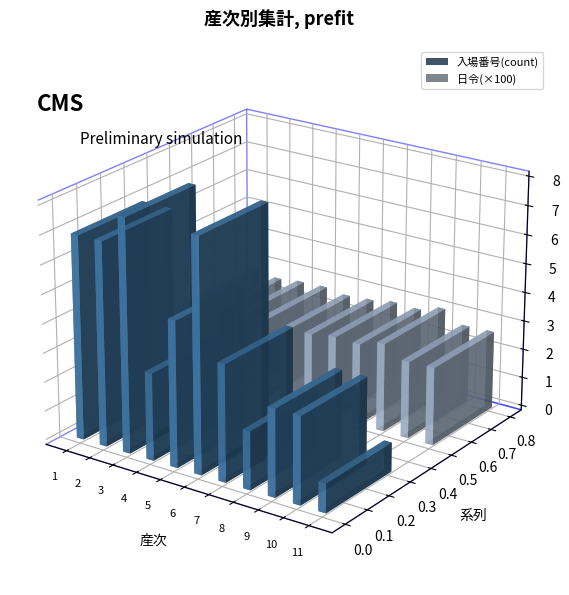

What is the value of the 日令 bar at the 9th from the left?

248